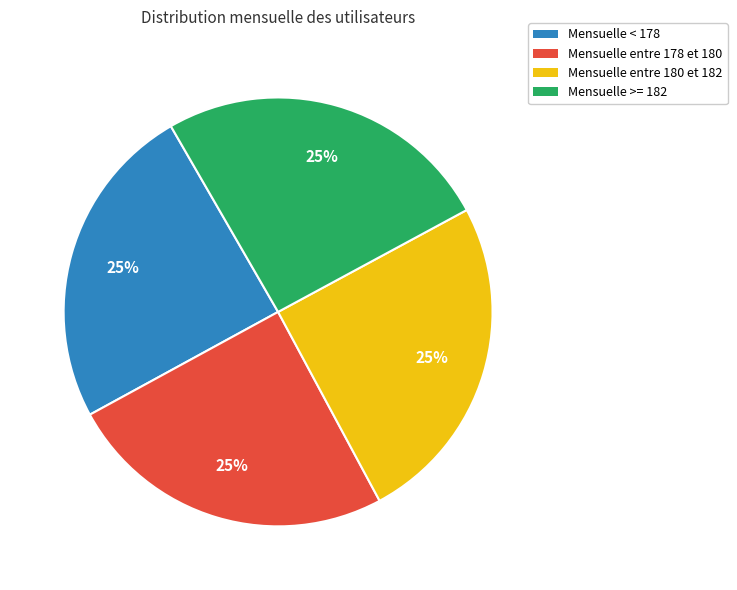

How many segments does this pie chart have?

4